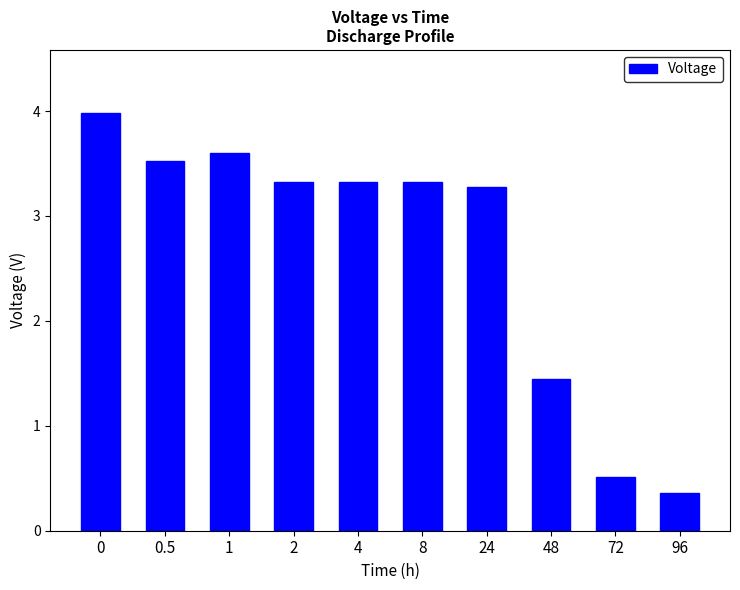

Approximately how many times larger is the value at 8 compared to 0.5?

0.9